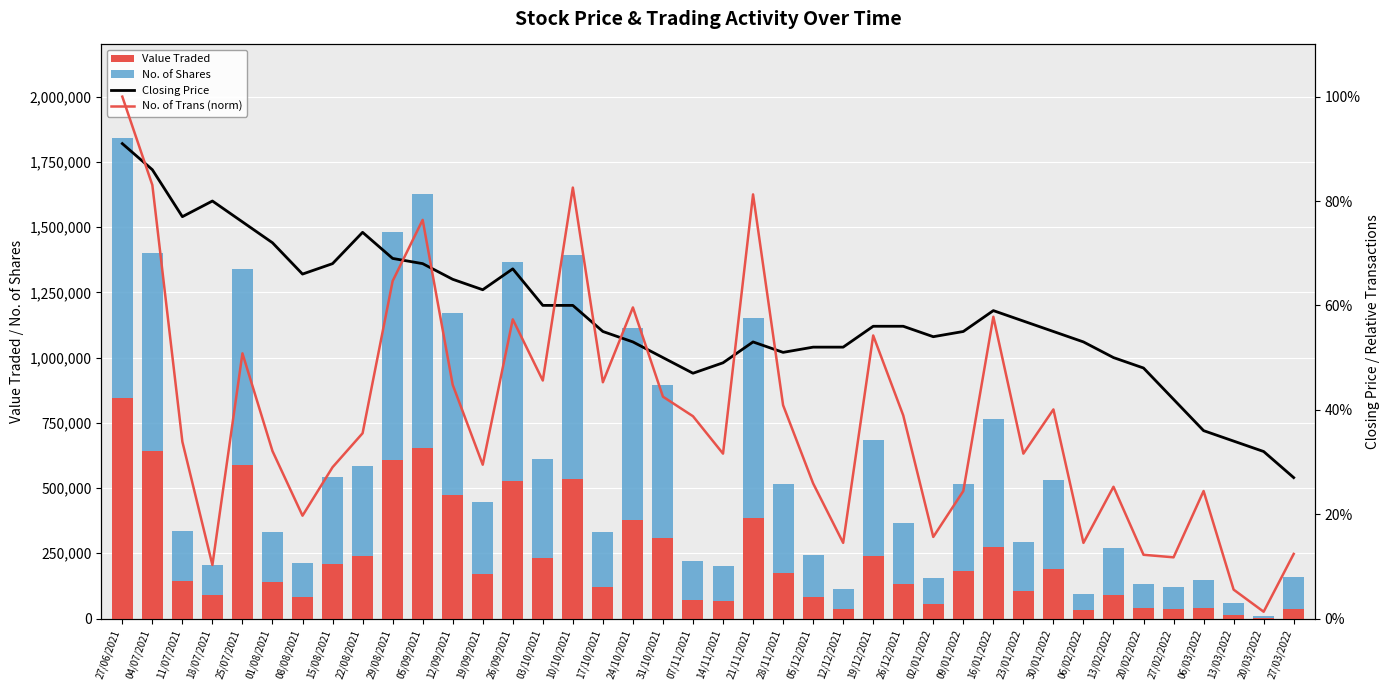

At which label is Value Traded closest to 424316?

21/11/2021